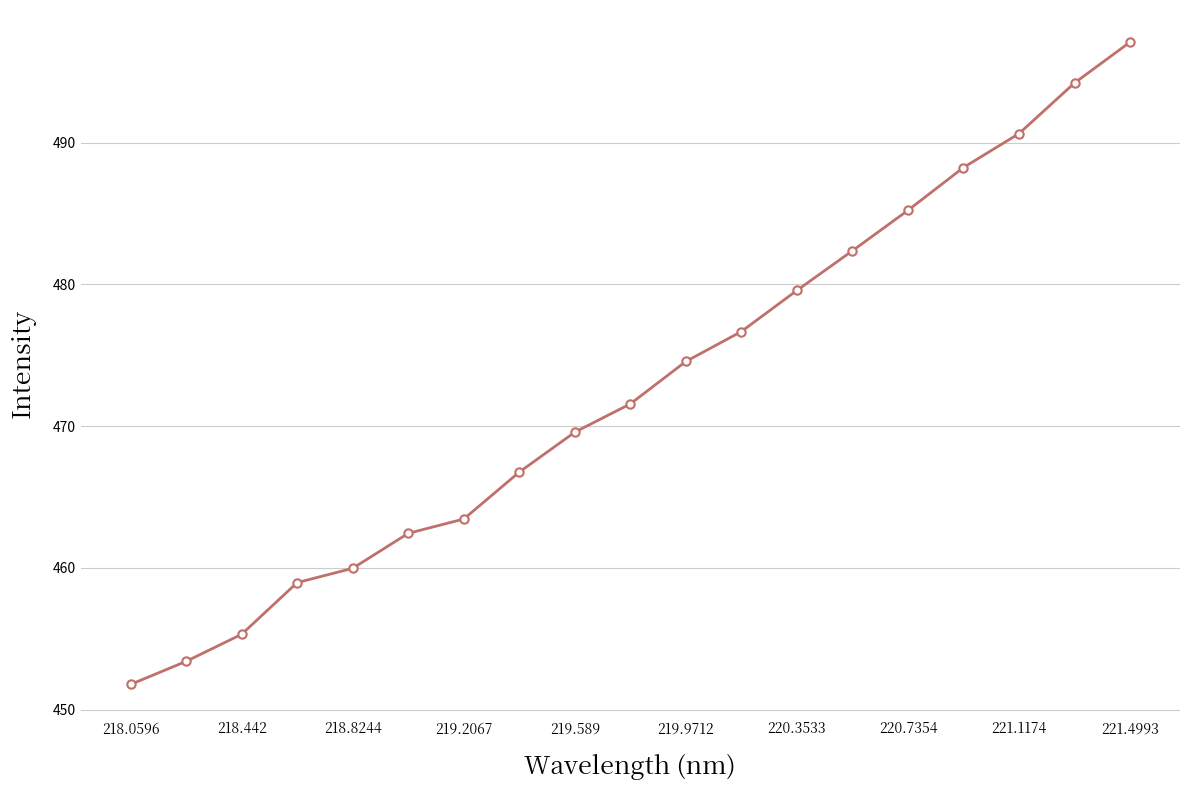

What is the value of the 18th point from the left?

494.2